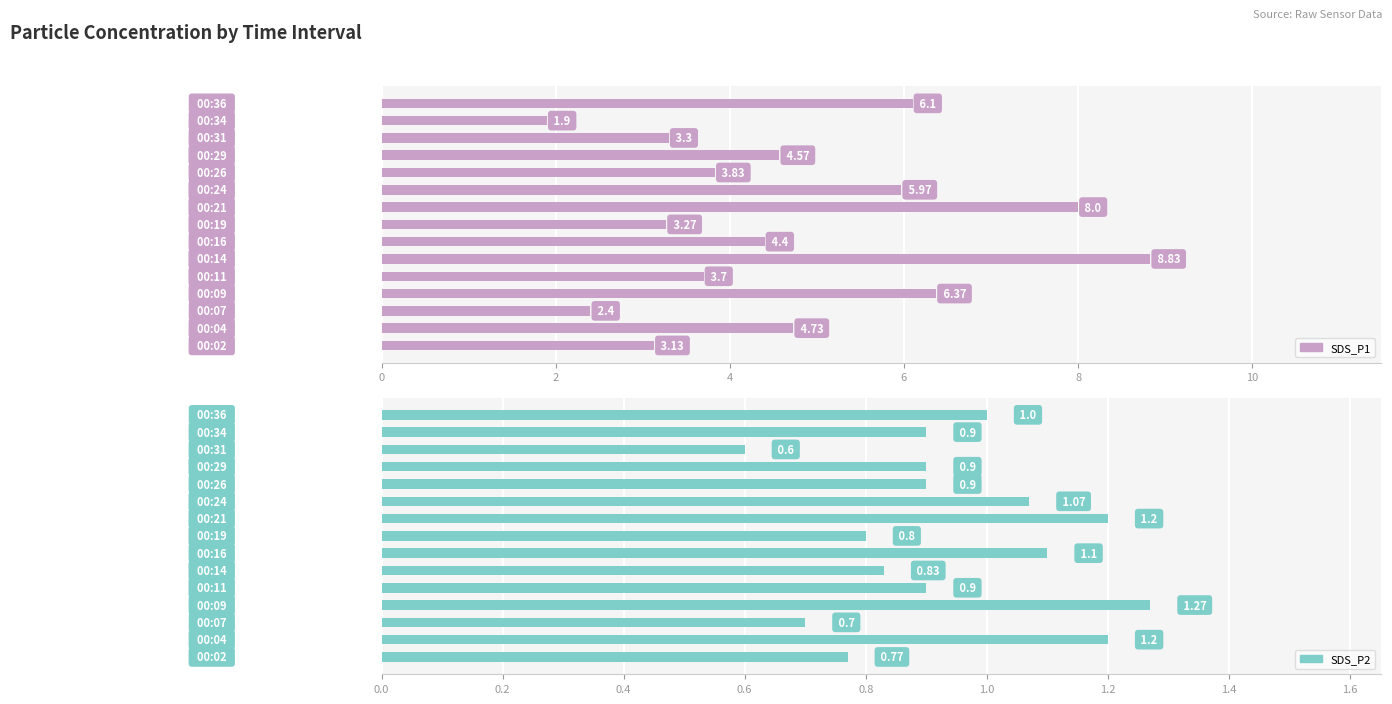

Count the number of data series in this chart.

2